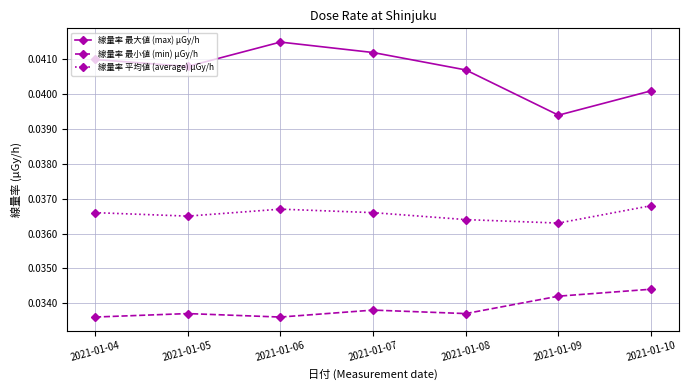

True or false: 線量率 平均値 (average) μGy/h and 線量率 最小値 (min) μGy/h intersect in this chart.

False